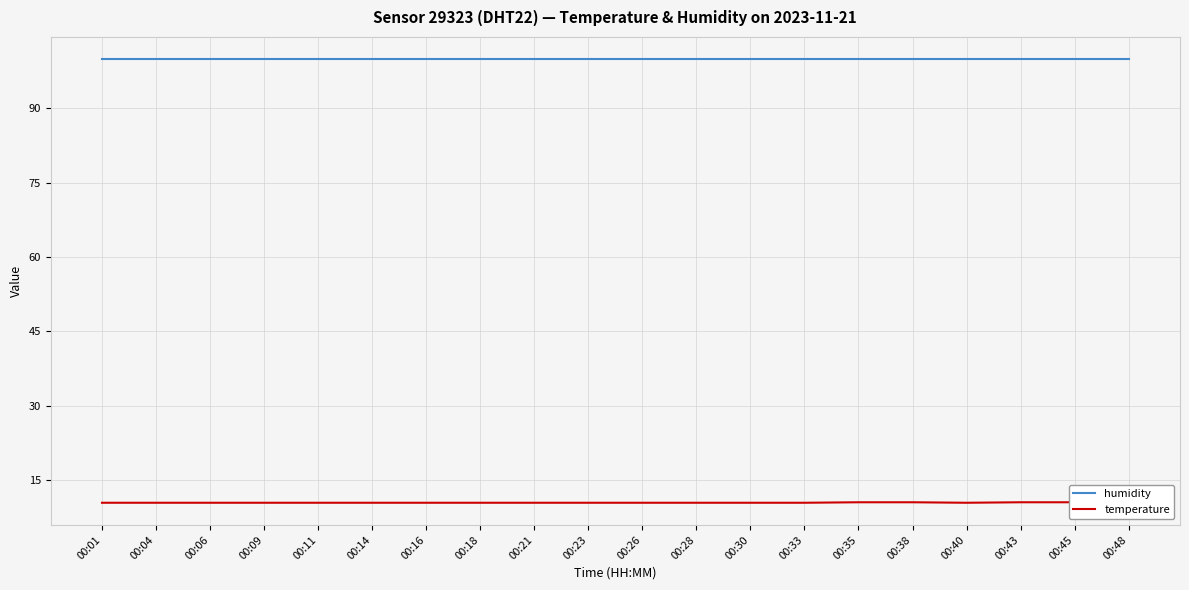

True or false: temperature and humidity cross at least once.

False